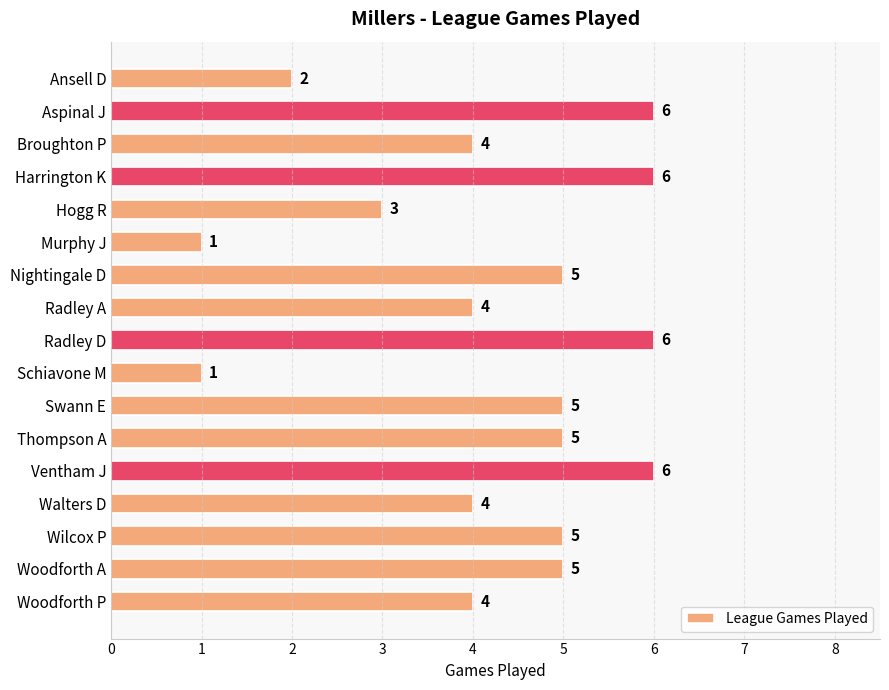

What is the maximum value shown in the chart?

6